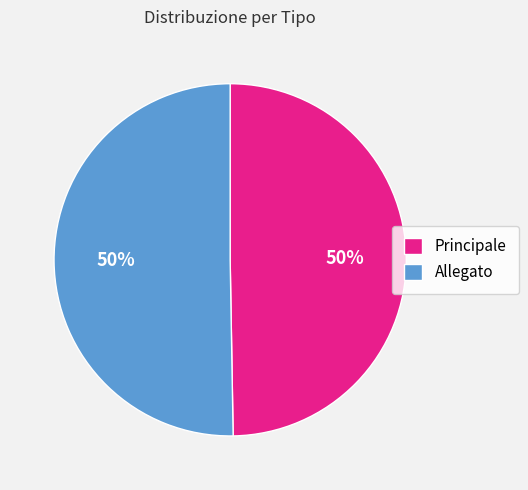

The Principale slice represents 50% of the pie. True or false?

True